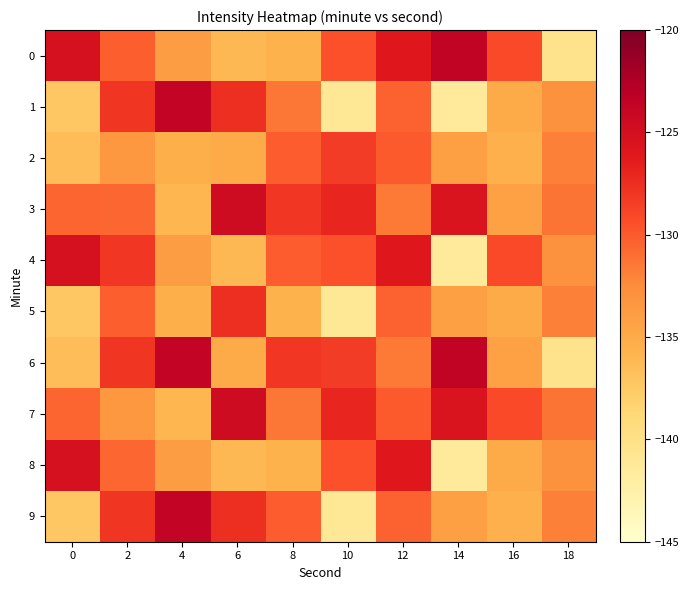

Reading right to left, what are all the values shown in this chart?

0: 18=-140.3	16=-129.2	14=-123.5	12=-126.0	10=-129.5	8=-135.7	6=-136.2	4=-133.9	2=-130.2	0=-125.3
1: 18=-133.0	16=-135.0	14=-141.4	12=-130.4	10=-141.1	8=-131.4	6=-127.6	4=-123.8	2=-127.9	0=-137.4
2: 18=-131.9	16=-135.5	14=-134.1	12=-130.0	10=-128.4	8=-130.1	6=-135.1	4=-135.4	2=-133.4	0=-136.6
3: 18=-131.3	16=-134.2	14=-125.6	12=-131.6	10=-127.0	8=-128.1	6=-124.5	4=-136.0	2=-130.6	0=-130.5
4: 18=-133.0	16=-129.2	14=-141.4	12=-126.0	10=-129.5	8=-130.1	6=-136.2	4=-133.9	2=-128.1	0=-125.3
5: 18=-131.9	16=-135.0	14=-134.1	12=-130.4	10=-141.1	8=-135.7	6=-127.6	4=-135.4	2=-130.2	0=-137.4
6: 18=-140.3	16=-134.2	14=-123.5	12=-131.6	10=-128.4	8=-128.1	6=-135.1	4=-123.8	2=-127.9	0=-136.6
7: 18=-131.3	16=-129.2	14=-125.6	12=-130.0	10=-127.0	8=-131.4	6=-124.5	4=-136.0	2=-133.4	0=-130.5
8: 18=-133.0	16=-135.0	14=-141.4	12=-126.0	10=-129.5	8=-135.7	6=-136.2	4=-133.9	2=-130.6	0=-125.3
9: 18=-131.9	16=-135.5	14=-134.1	12=-130.4	10=-141.1	8=-130.1	6=-127.6	4=-123.8	2=-127.9	0=-137.4